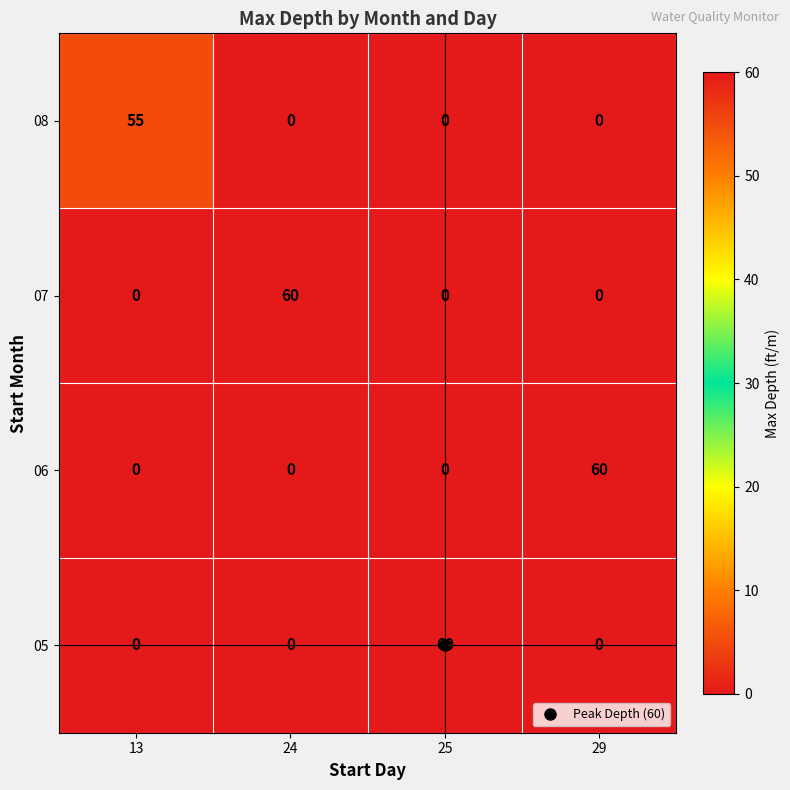

At which label does 06 reach its peak?

29